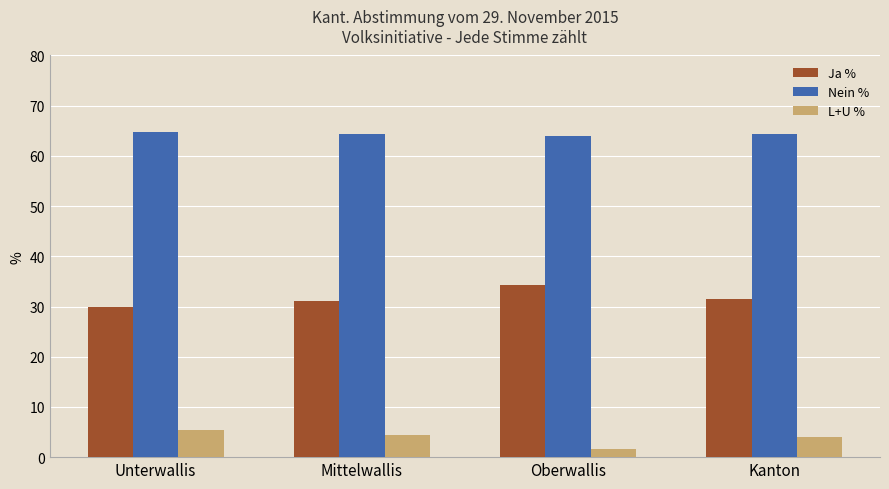

At Mittelwallis, list the series in order from largest to smallest.

Nein %, Ja %, L+U %